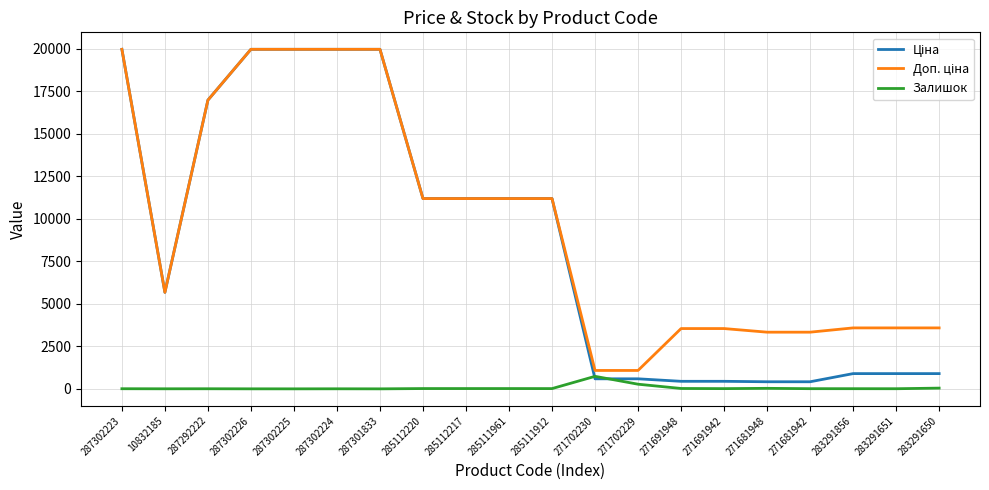

What is the maximum value shown in the chart?

19964.2